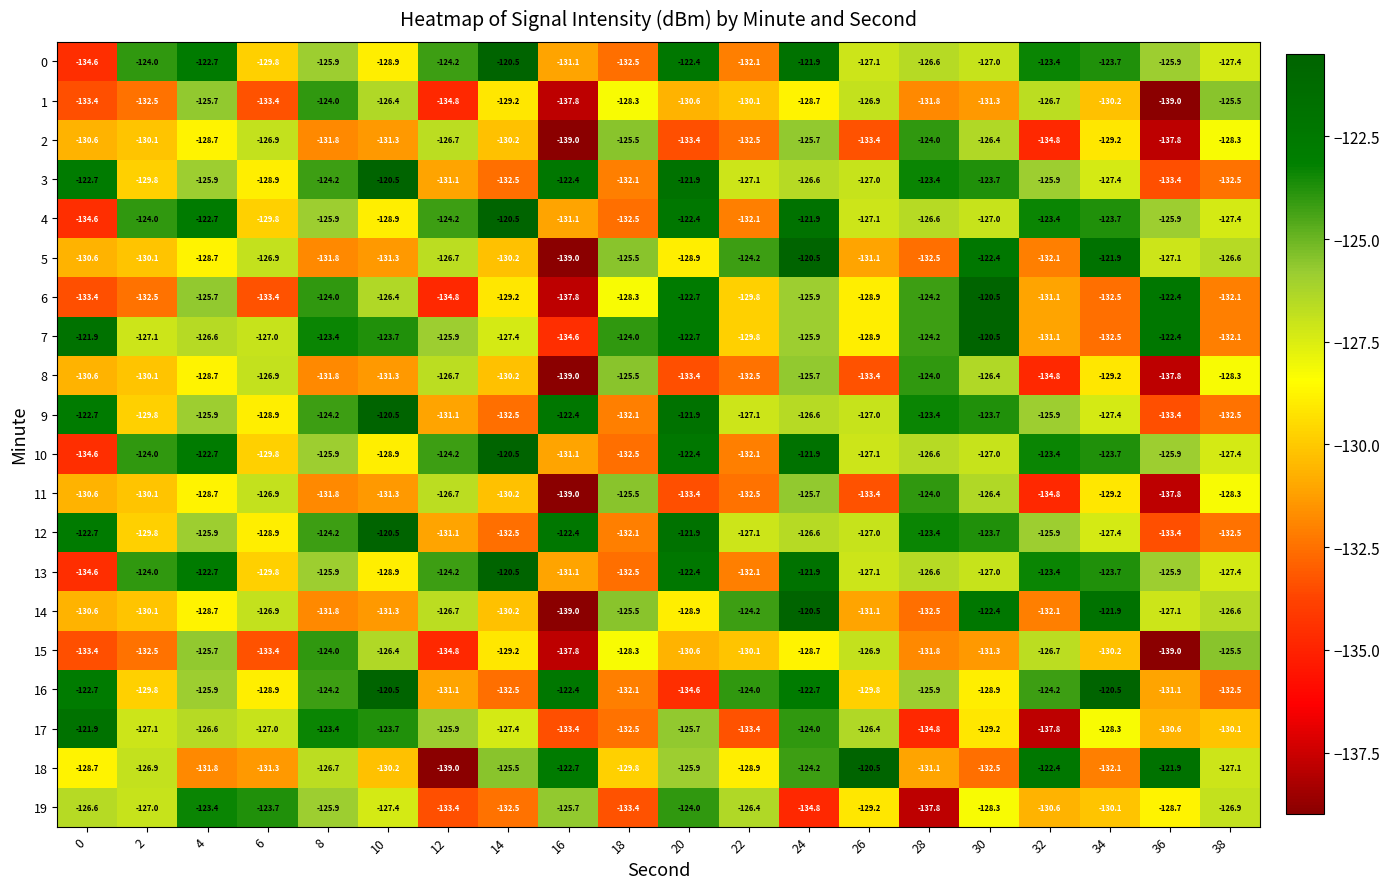

How many values in the 5 series exceed -128?

9